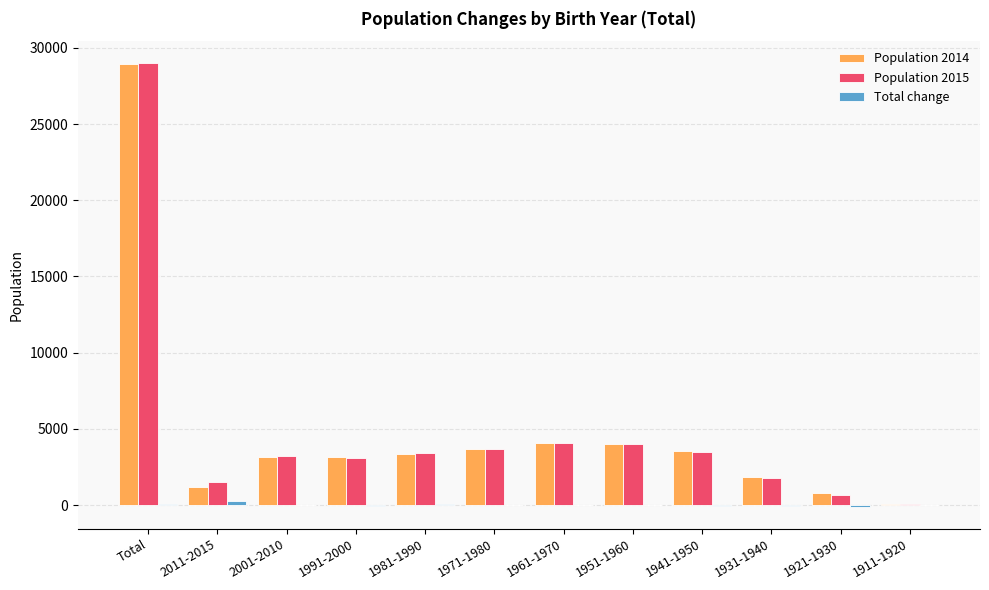

Which series has the largest range (max minus min)?

Population 2015